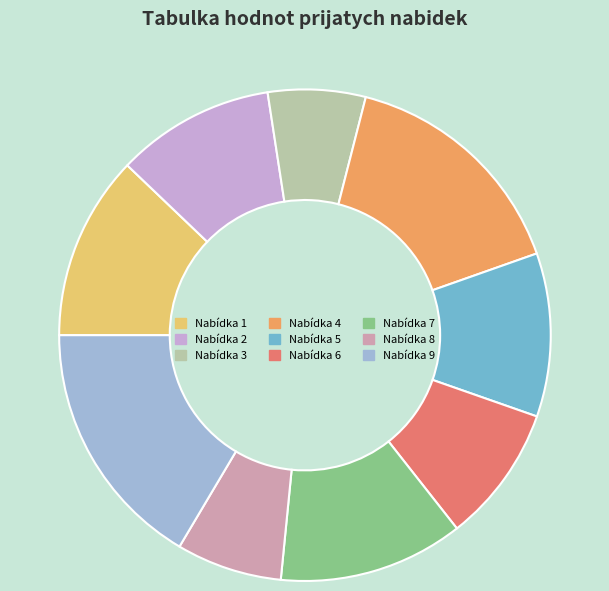

Does any single category account for the majority?

No